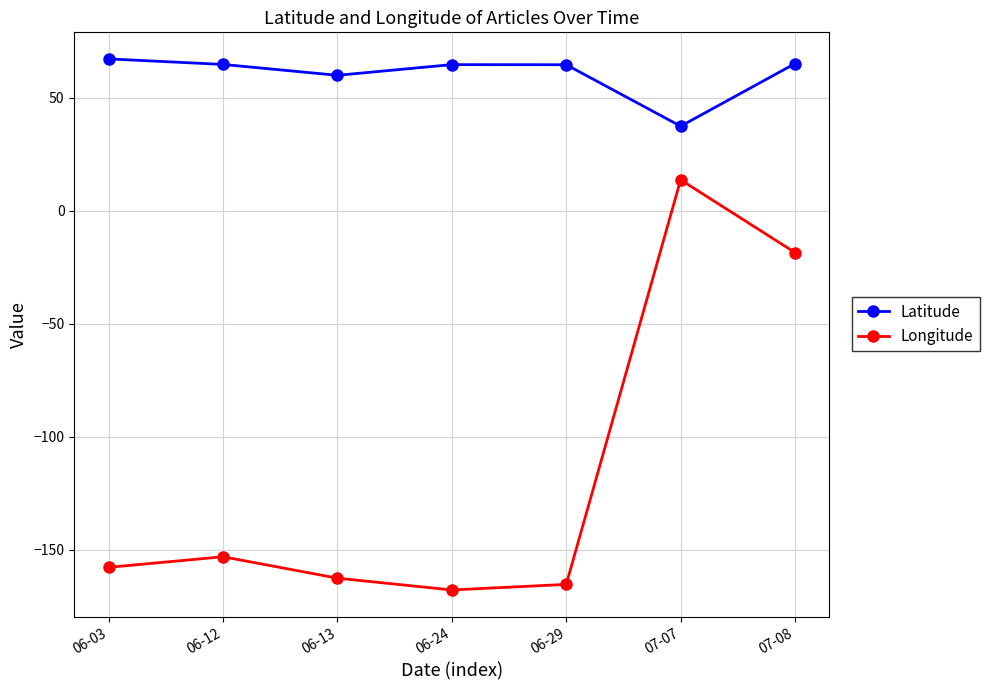

What is the maximum value for Latitude?

67.1